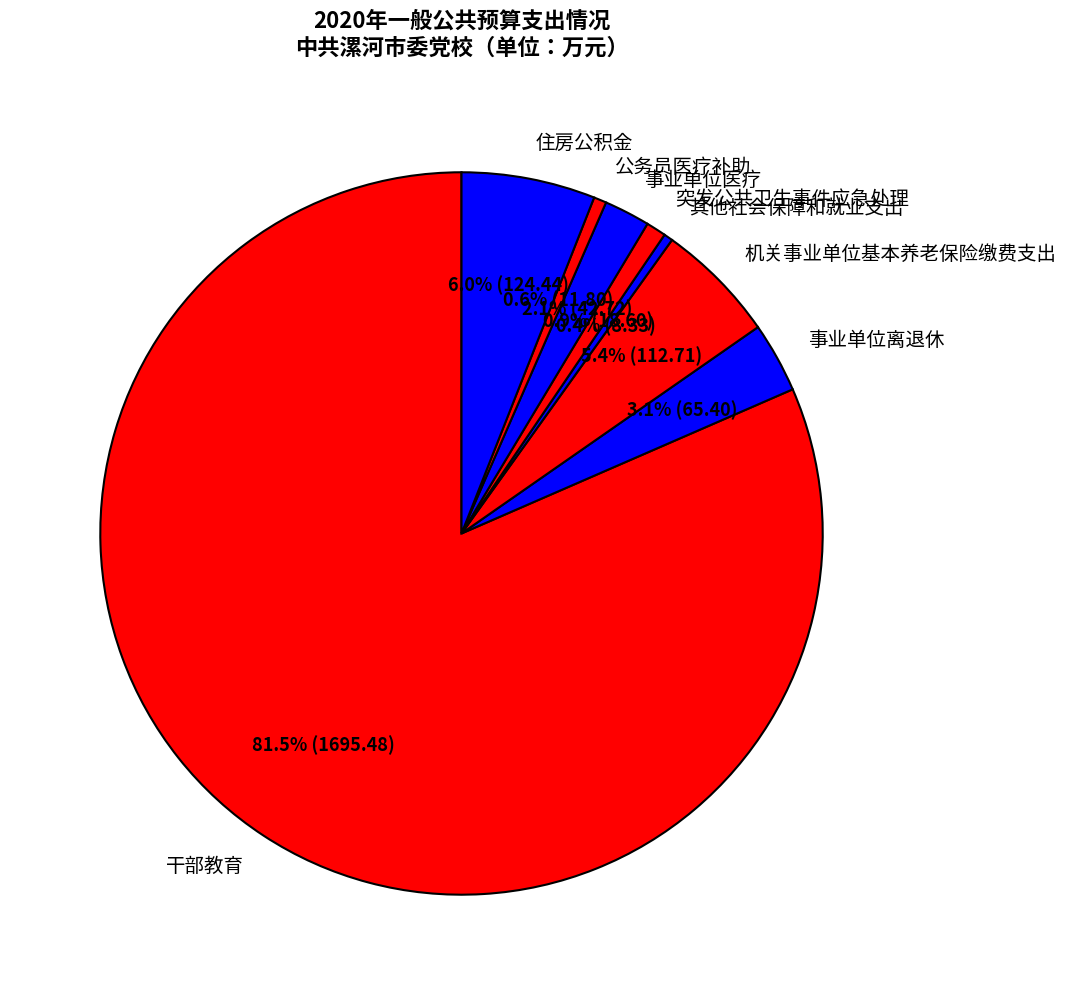

Is 干部教育 the majority of the pie?

Yes